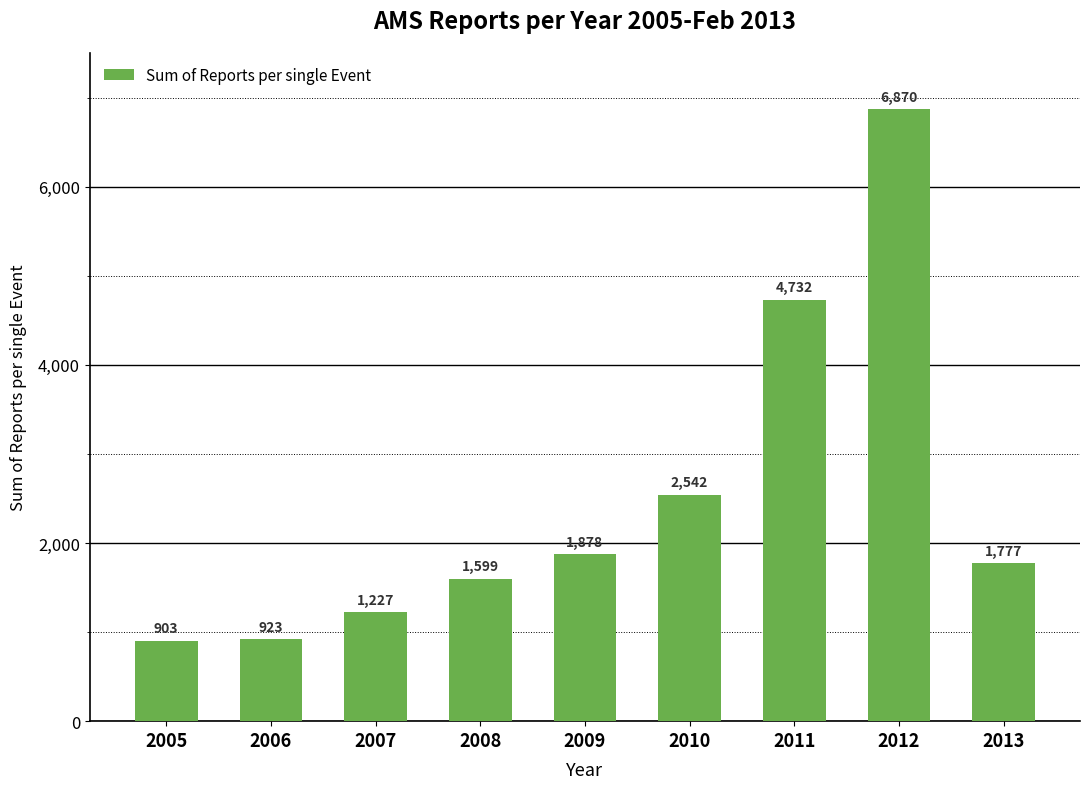

The chart shows a value of 1227 at 2007. True or false?

True